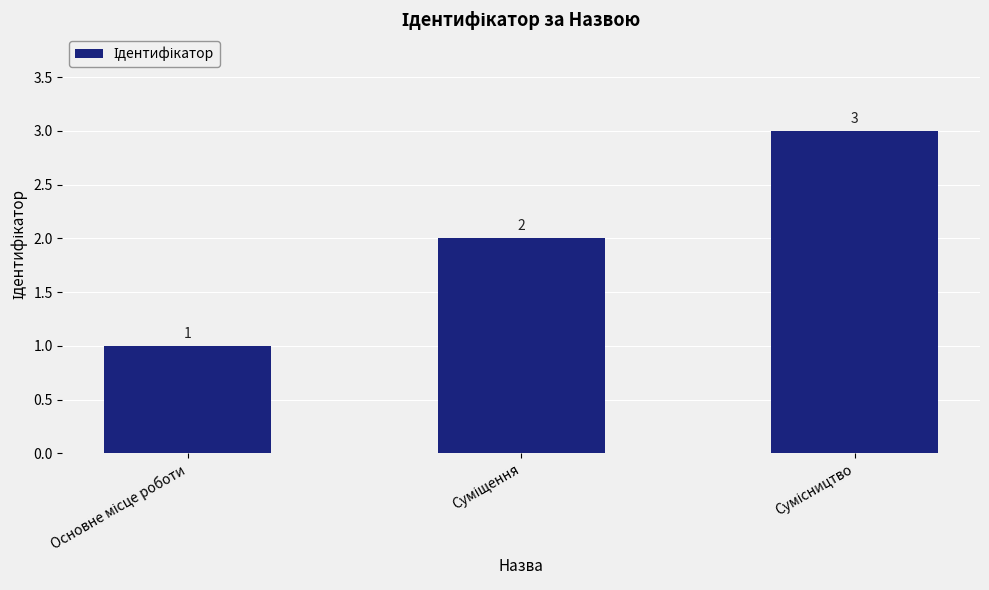

Count the values in the range 1 to 3.

3